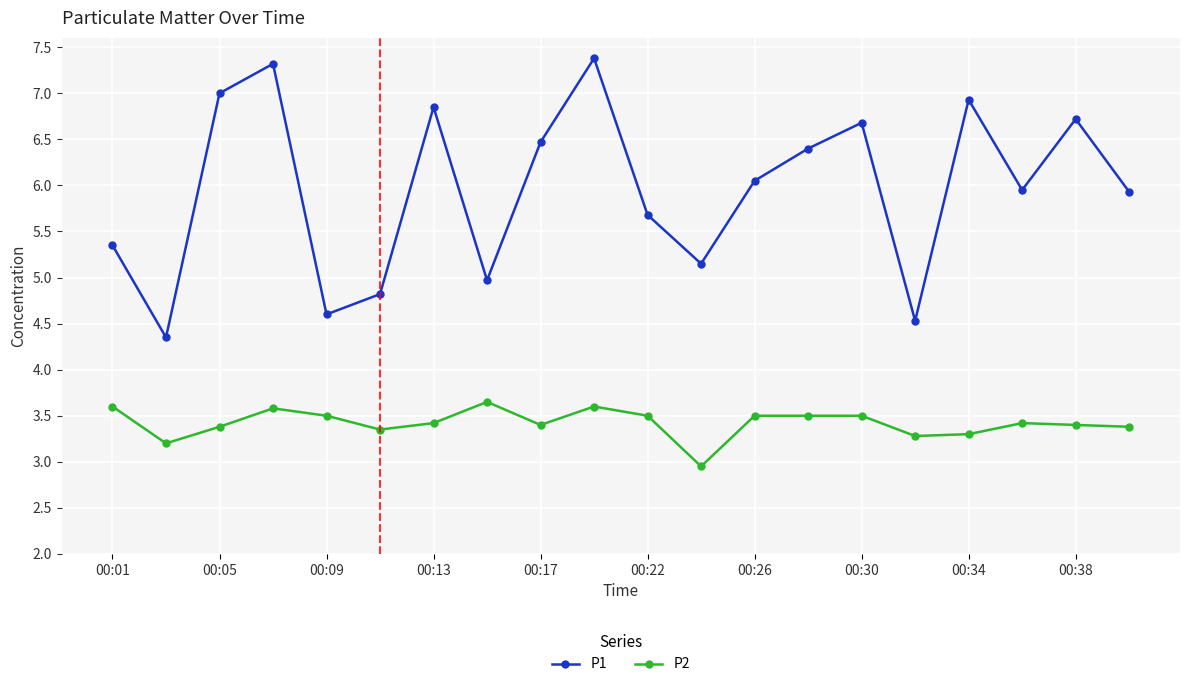

How many interior local peaks does the P1 series have?

6